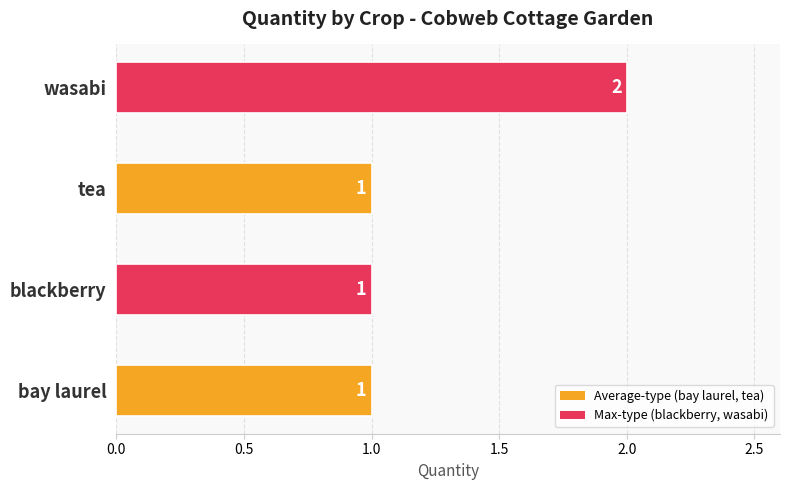

What is the sum of all values?

5